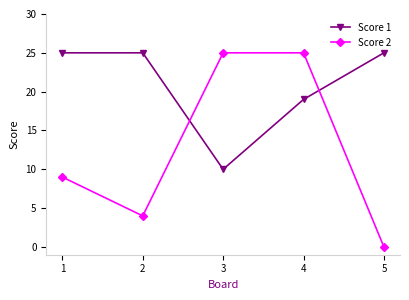

Count the number of data series in this chart.

2